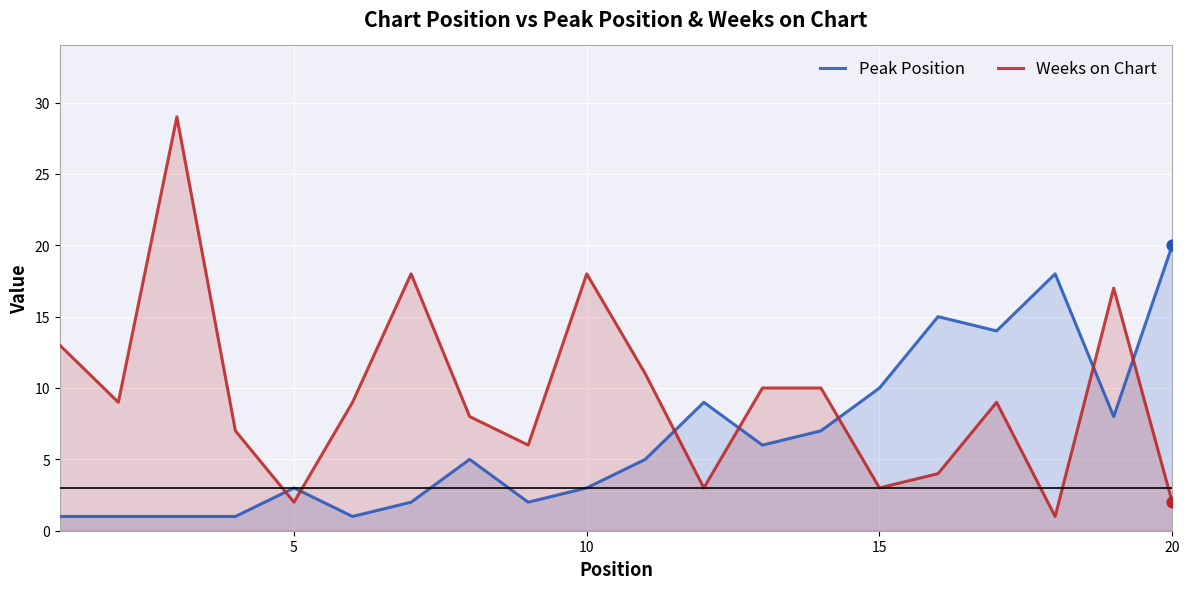

Which series has the largest total across all categories?

Weeks on Chart